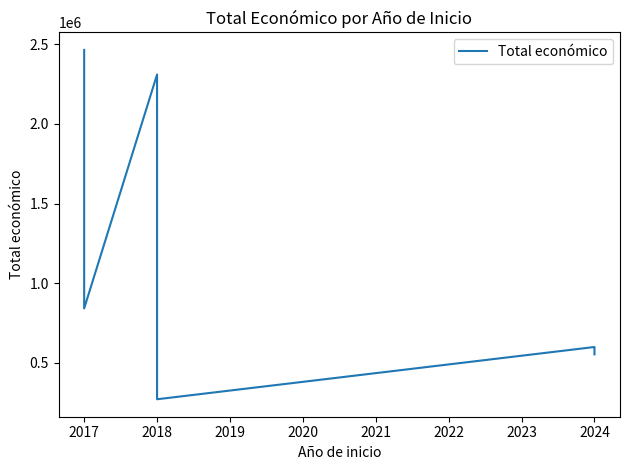

What is the approximate value at 2018, to the nearest 100?

2310000